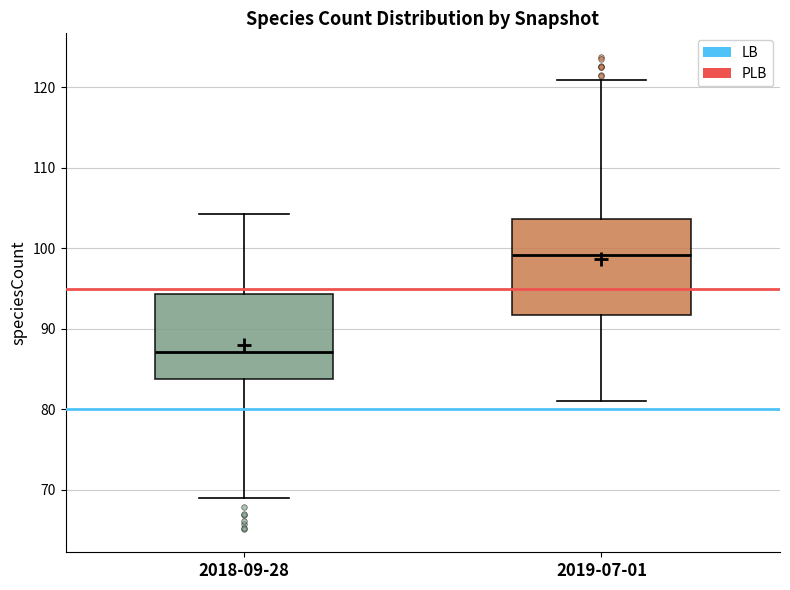

Reading left to right, transcribe this box plot: for each box, give where its median line is, the range the box spans, and where its two whiskers end, as read against the y-axis. The values are not printed on the chart, so give them approximately, as read against the axis.

2018-09-28: median 87, box 84 to 94, whiskers 69 to 104
2019-07-01: median 99, box 92 to 104, whiskers 81 to 121